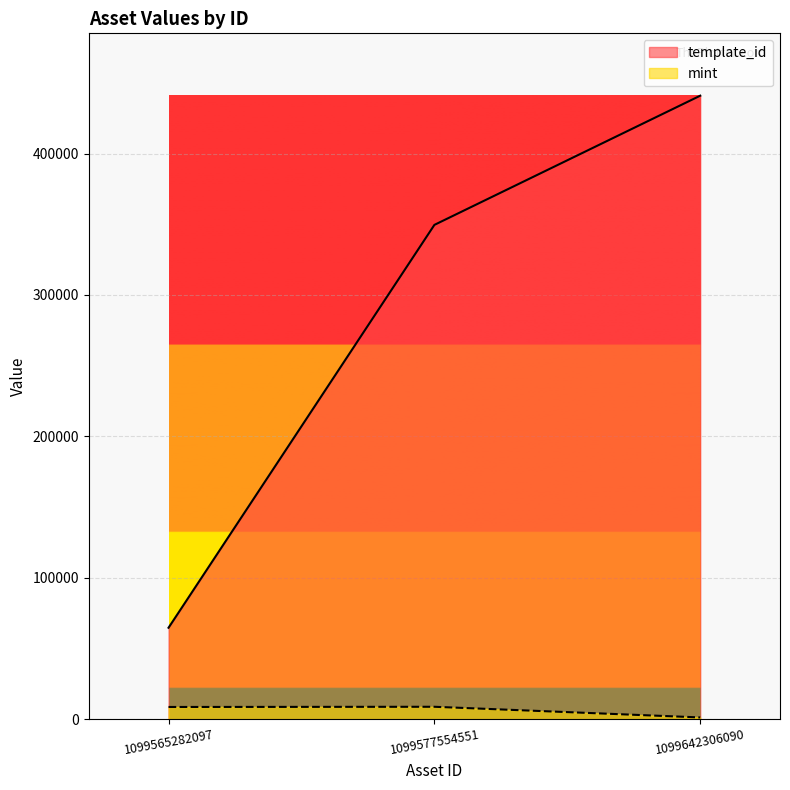

What value does the mint series have at 1099577554551, to the nearest 100?

8800